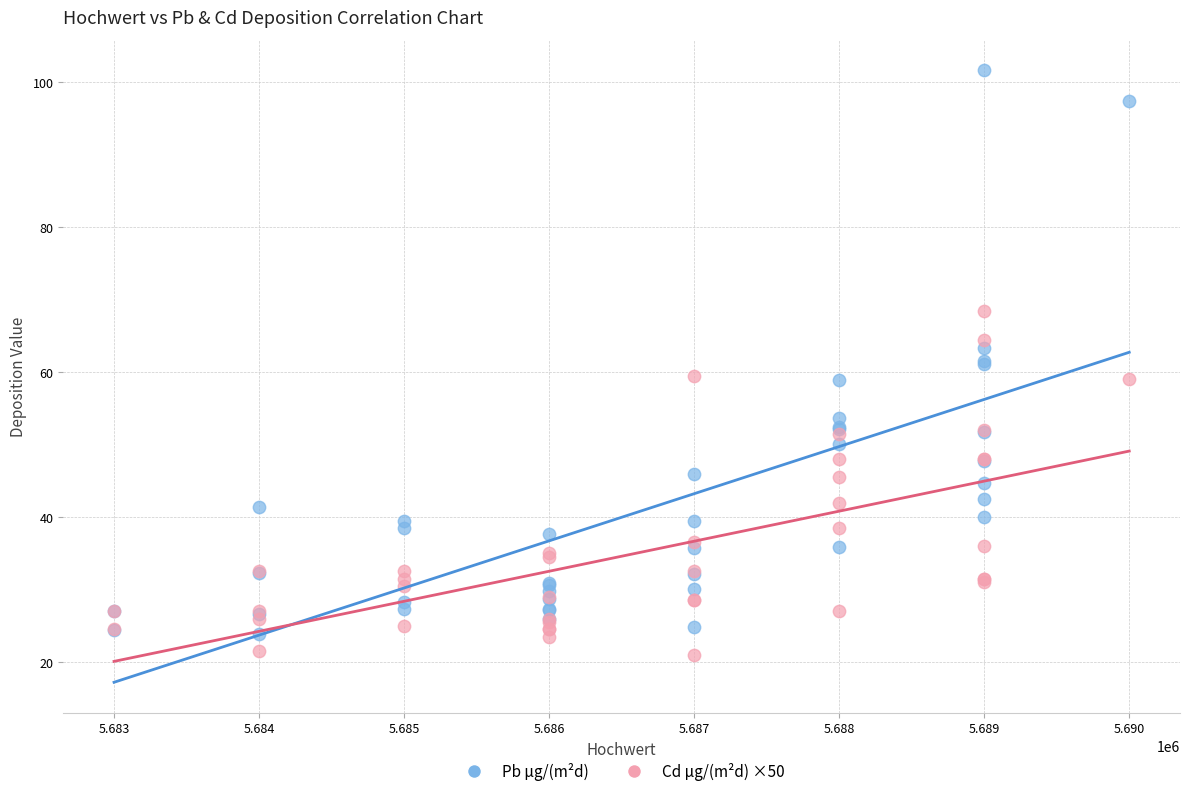

Which series has the largest Y range (max minus min)?

Pb µg/(m²d)